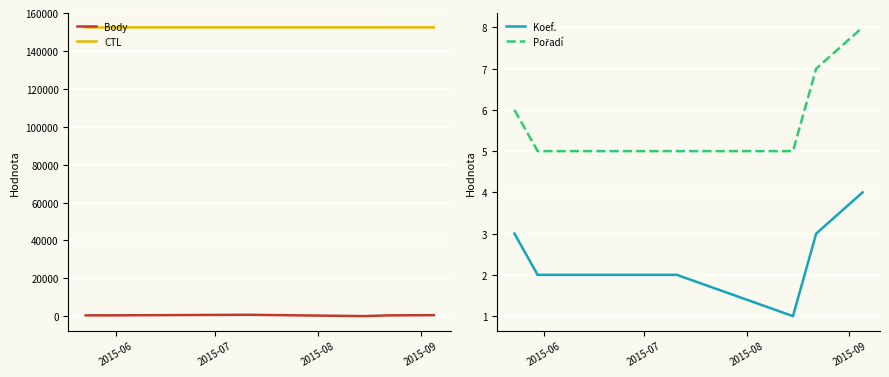

True or false: Body and CTL cross at least once.

False